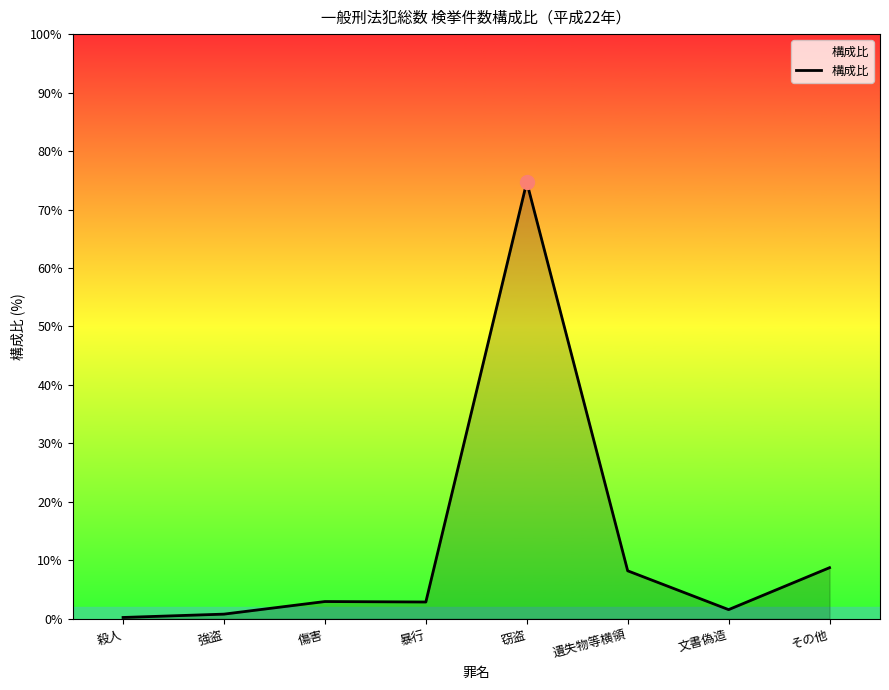

How many lines are shown in the chart?

1